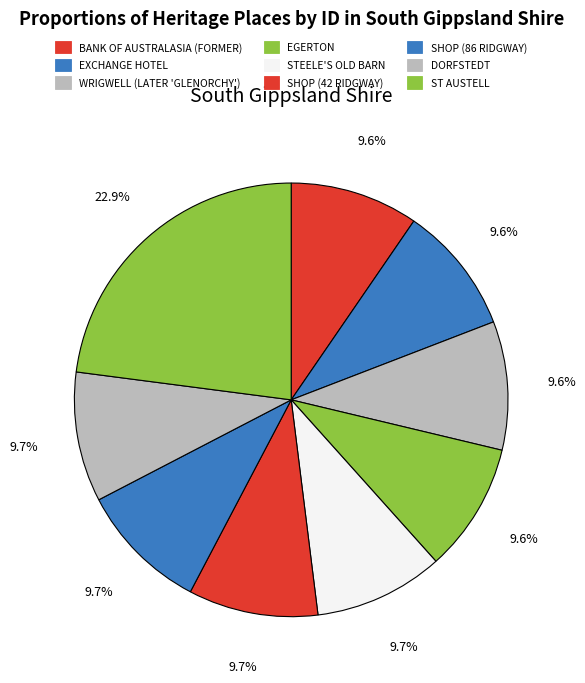

The EXCHANGE HOTEL slice represents 10% of the pie. True or false?

True